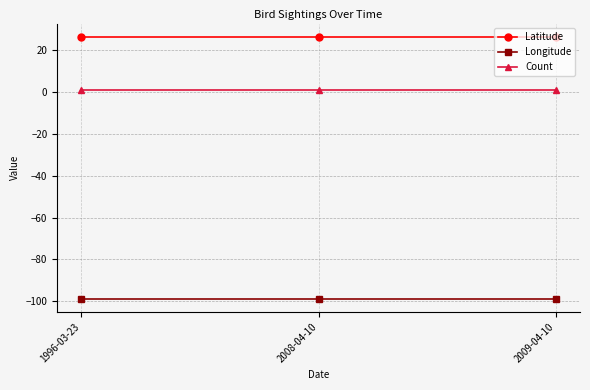

What value does the Latitude series have at 2009-04-10?

26.4